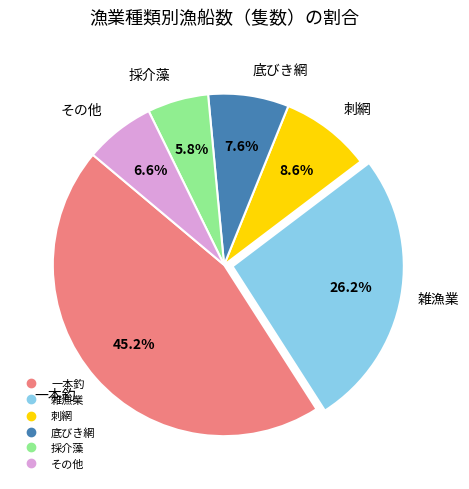

Does any single category account for the majority?

No